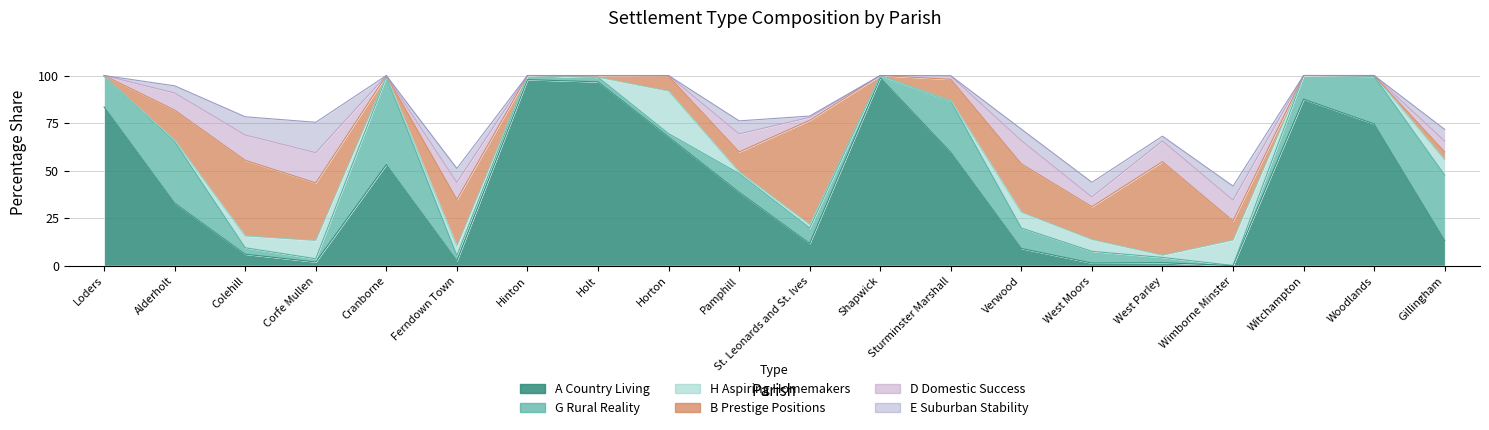

What is the difference between the maximum and minimum values in the A Country Living series?

98.8